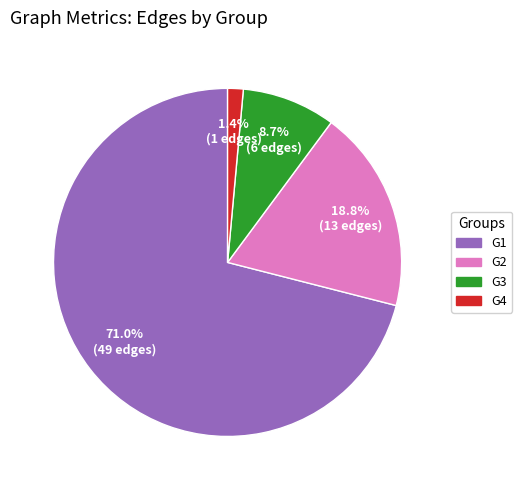

Is there a majority slice in this chart?

Yes